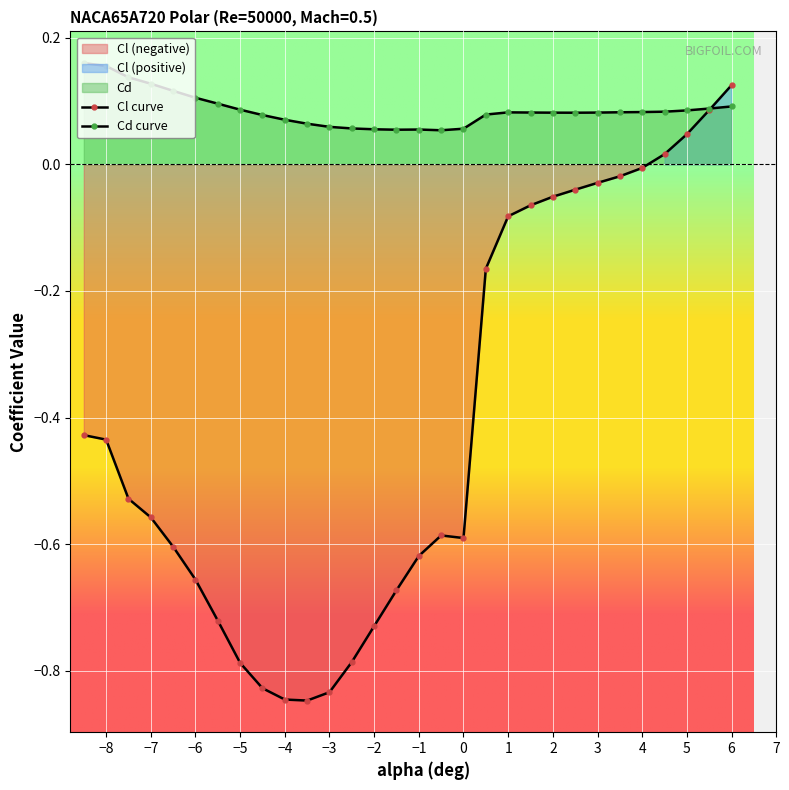

Count the Cd values in the range 0 to 1.

30